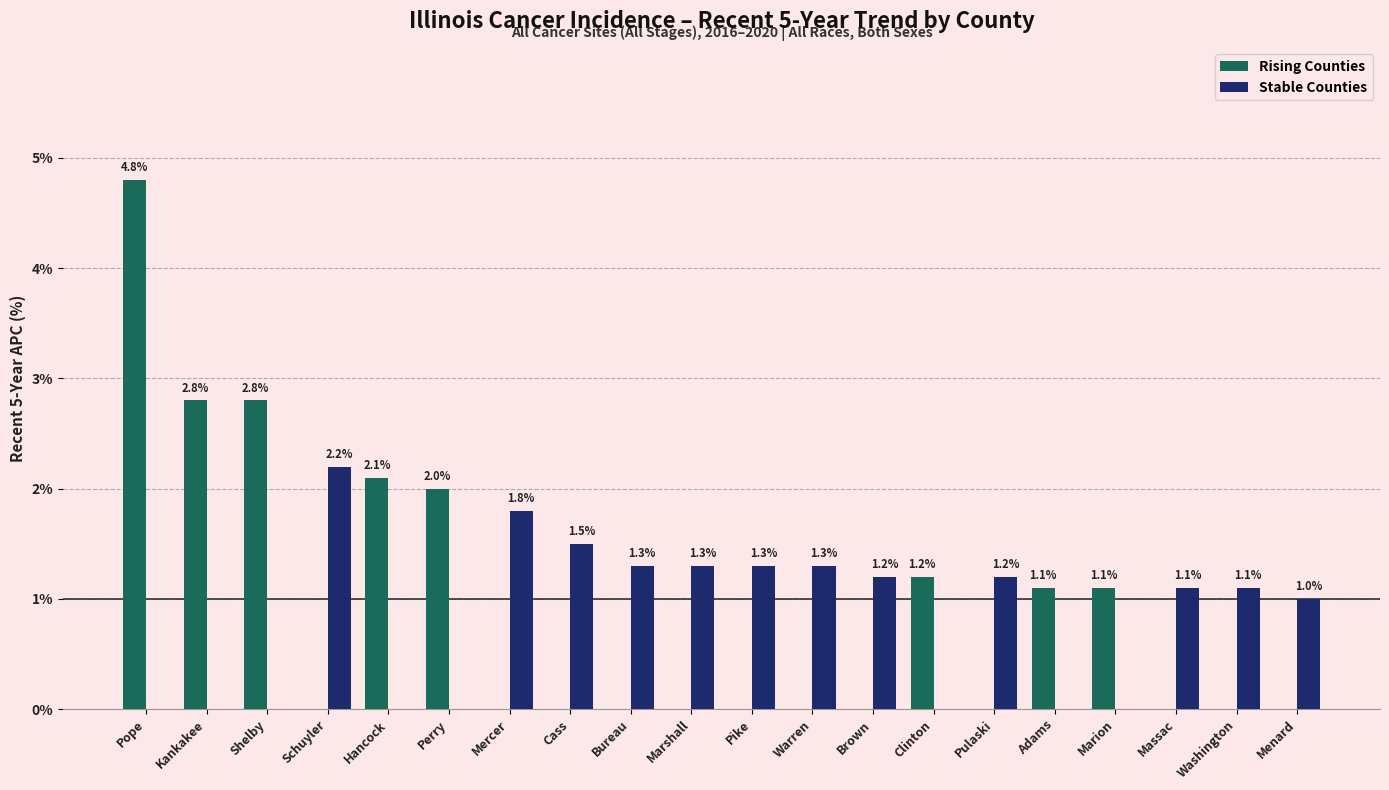

At which category is the sum across all series the highest?

Pope